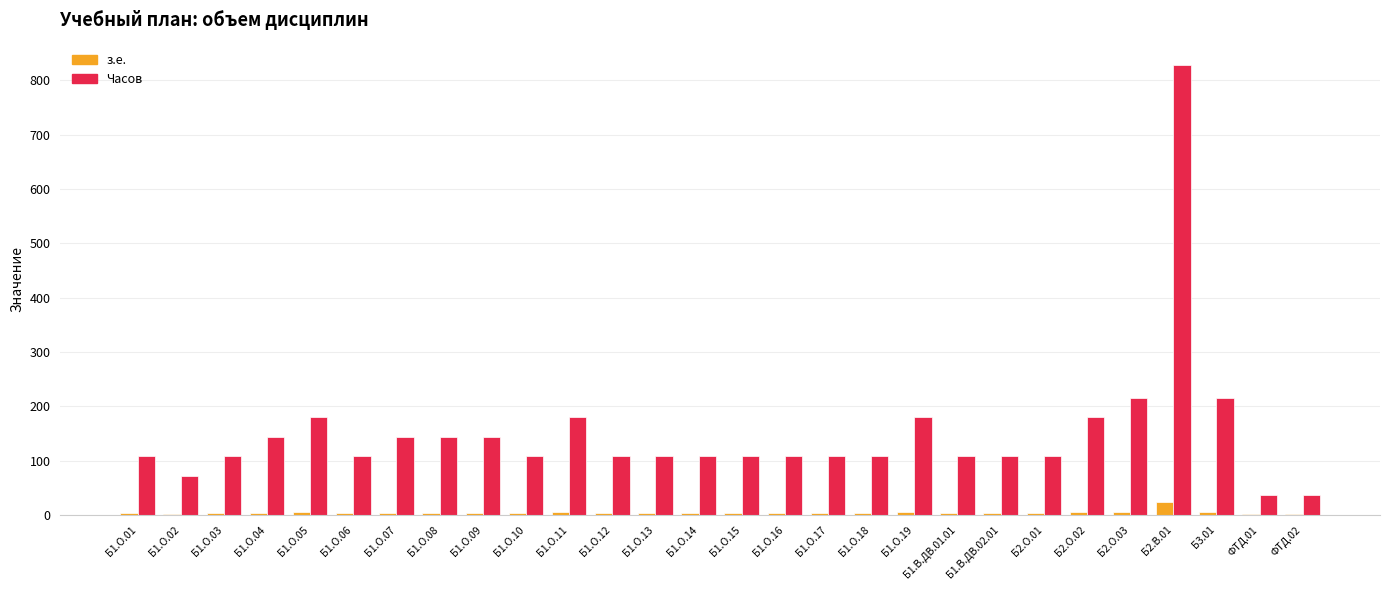

Between Б1.О.10 and ФТД.01, which series saw the biggest shift?

Часов